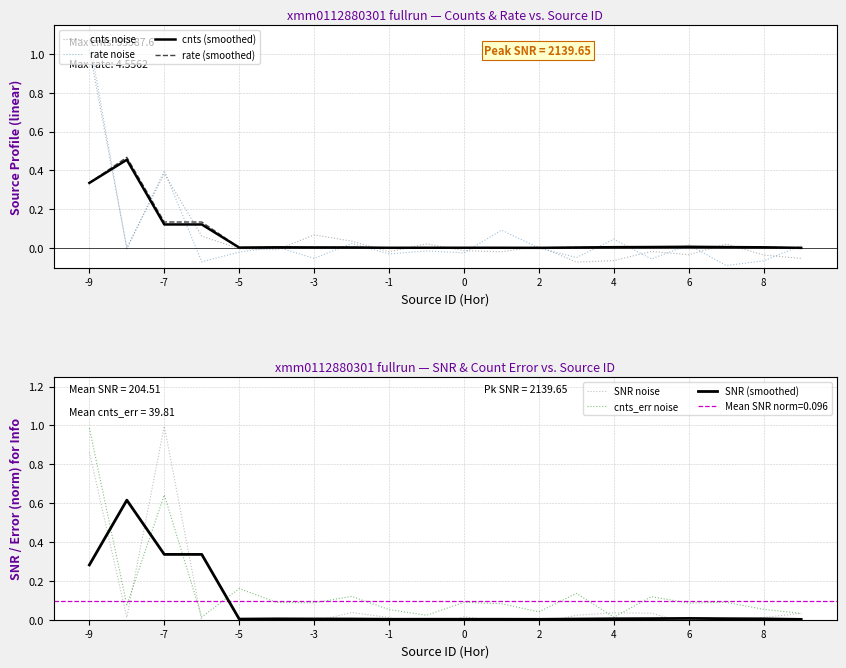

The value of rate noise at -7 is 0.5. True or false?

False